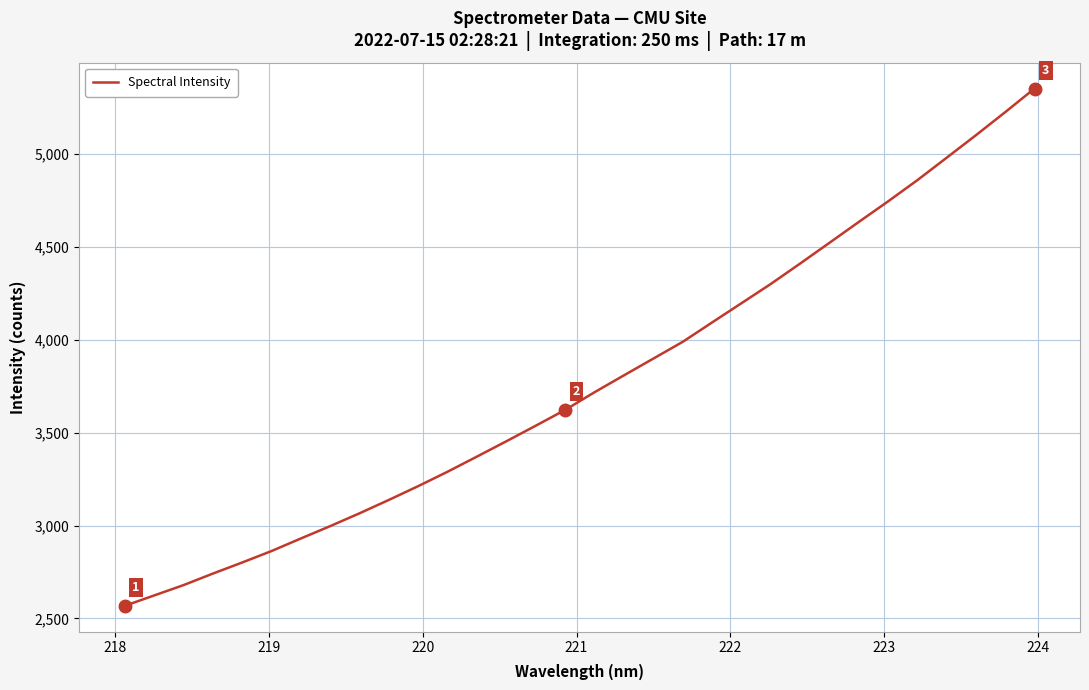

Is this an area chart (filled region under the line)?

No